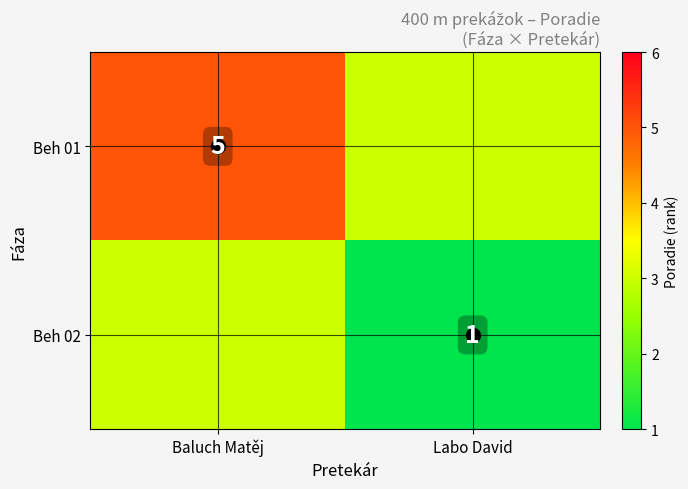

List the series in order of their overall mean, lowest first.

Beh 02, Beh 01